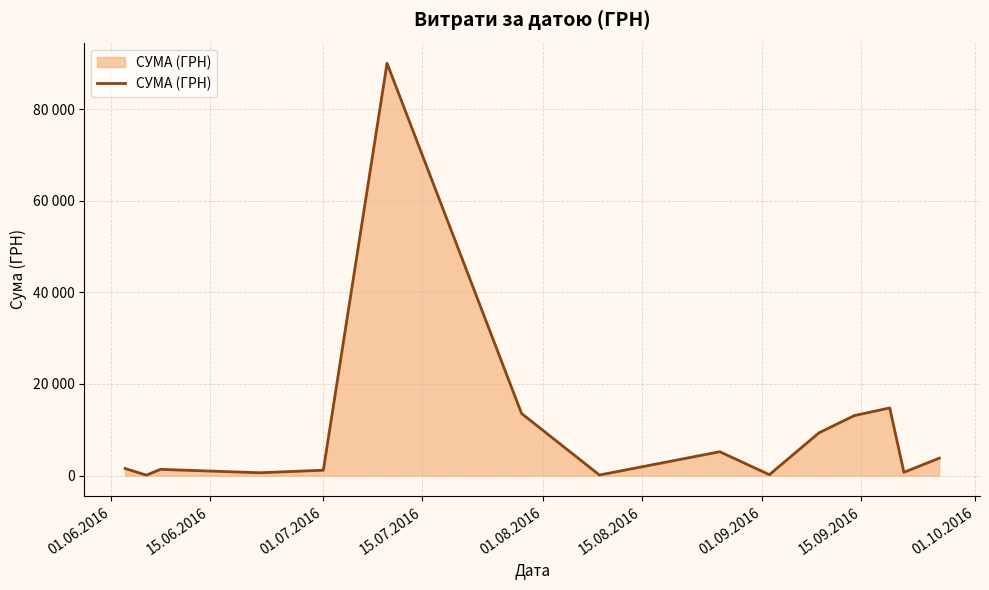

True or false: there are more than 2 points higher than both neighbors.

True